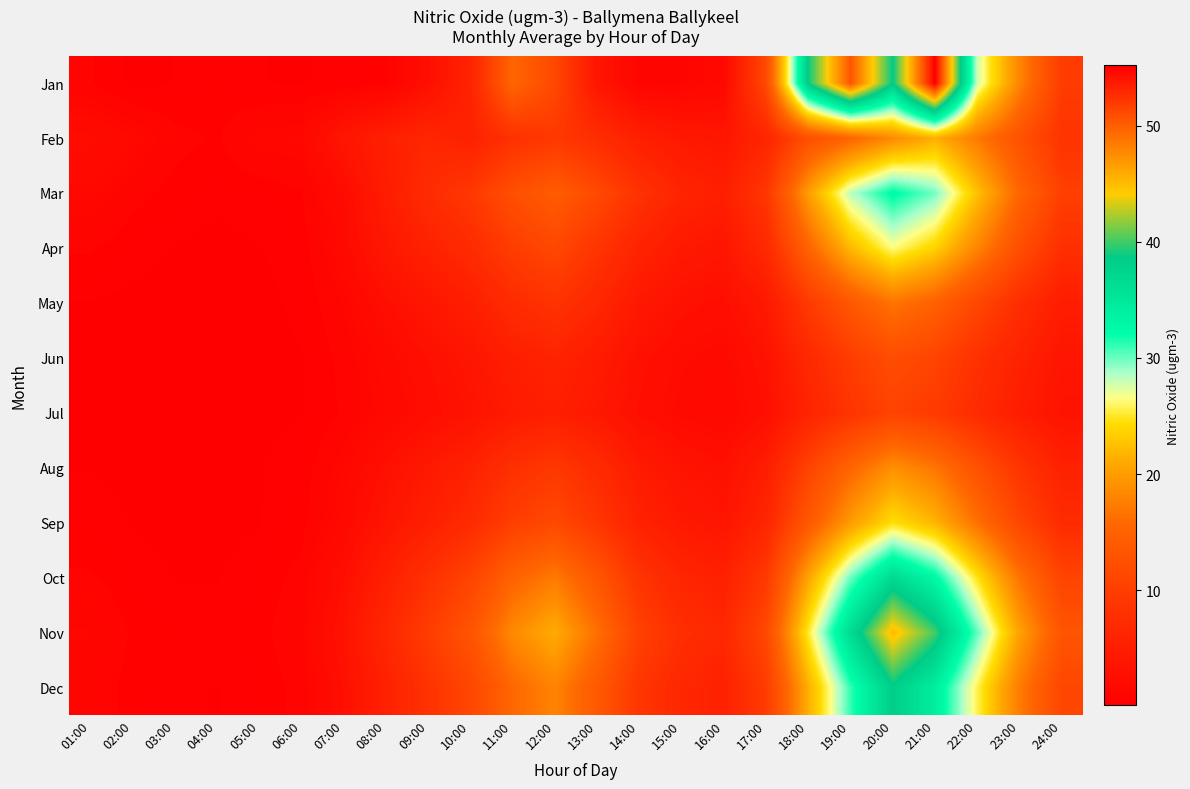

What is the minimum value shown in the chart?

0.1